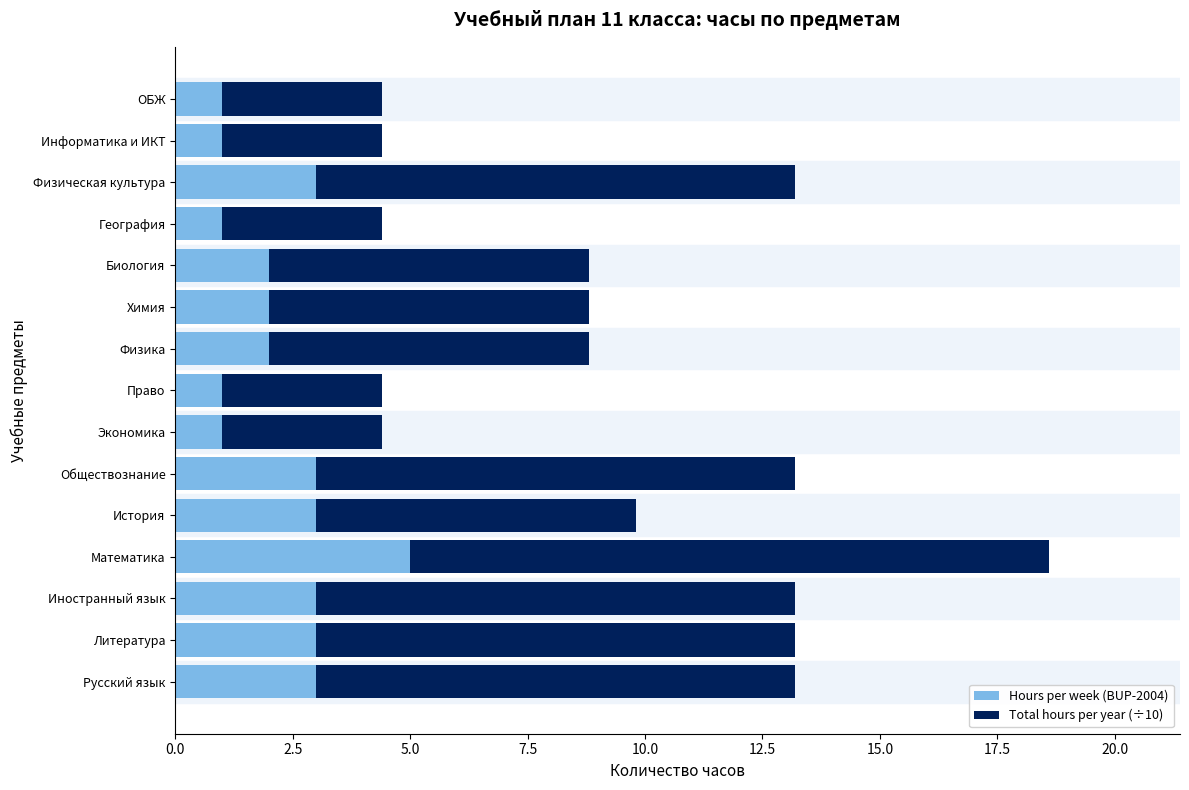

The value of Hours per week (BUP-2004) at ОБЖ is 1.0. True or false?

True